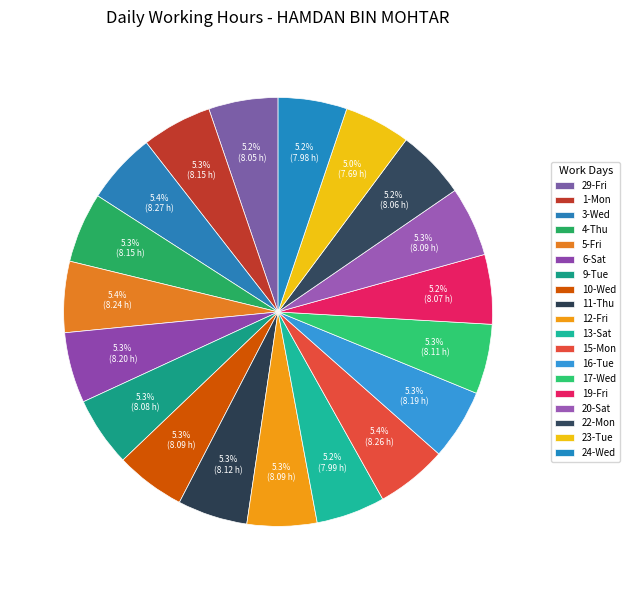

Count the number of slices in the pie.

19